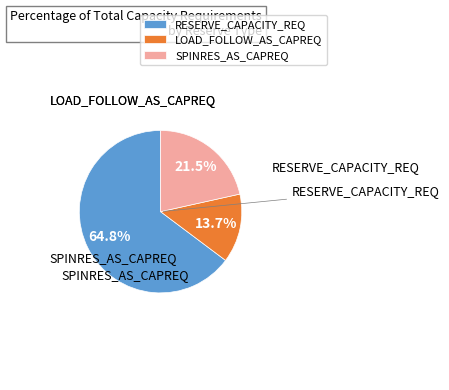

Is it true that LOAD_FOLLOW_AS_CAPREQ is 14% of the pie?

True